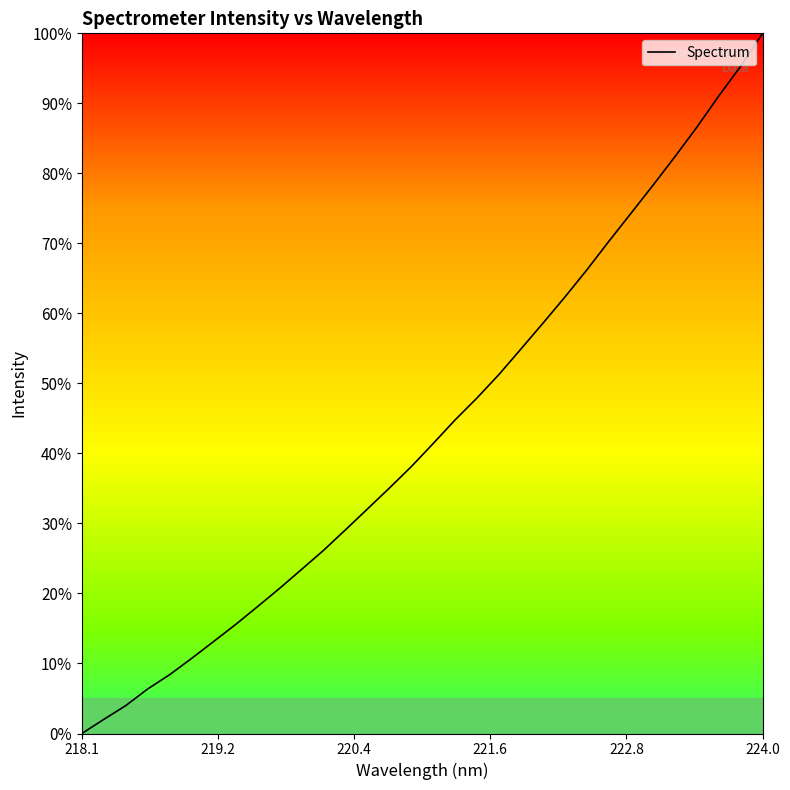

Reading left to right, transcribe all the data shown in this chart.

0.0	2.0	4.0	6.4	8.4	10.7	13.1	15.6	18.1	20.7	23.4	26.1	29.1	32.1	35.0	38.1	41.4	44.8	47.9	51.3	54.9	58.6	62.4	66.2	70.3	74.3	78.3	82.4	86.6	91.0	95.3	100.0